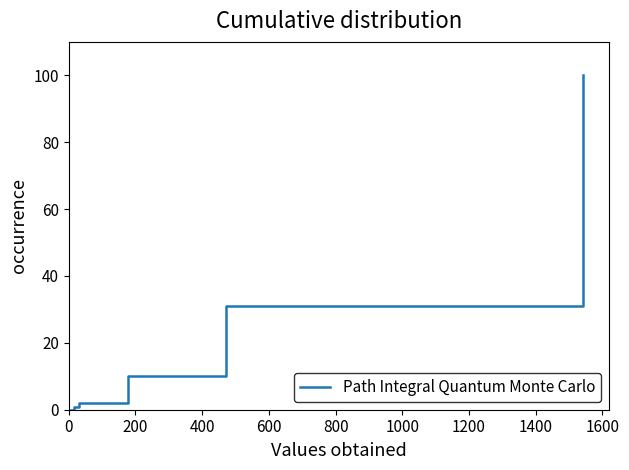

How many distinct data groups are displayed?

1